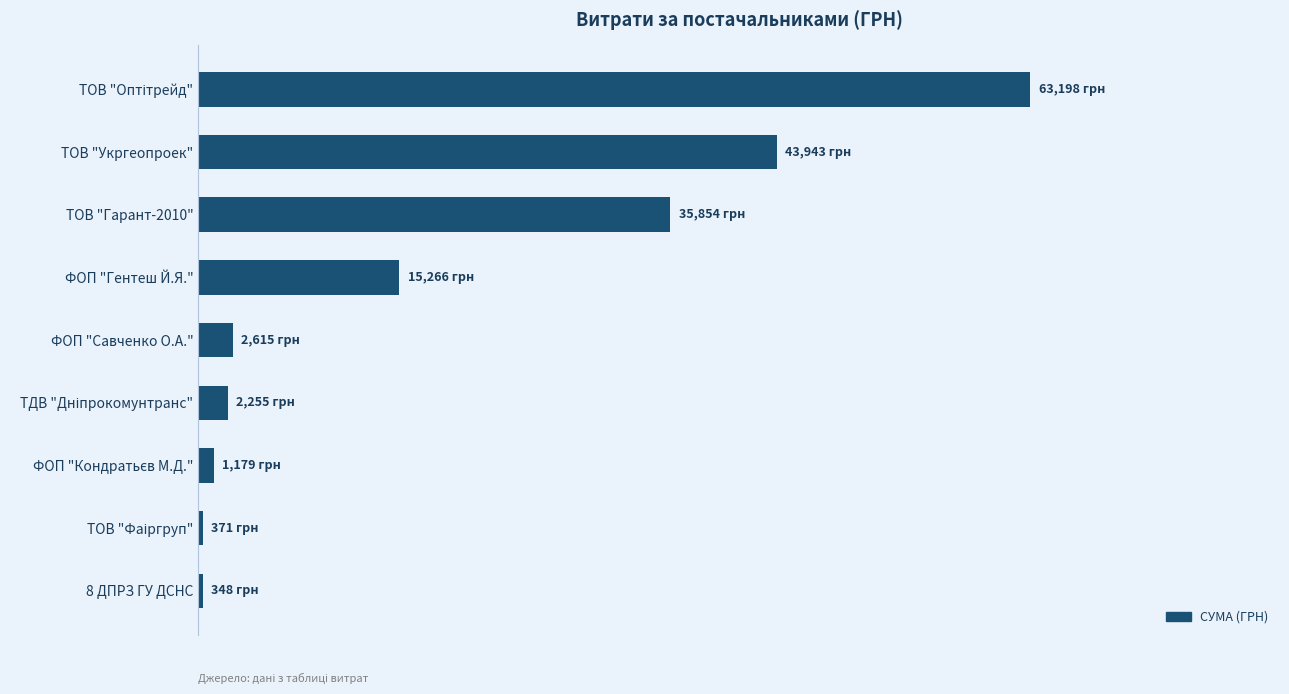

Does the chart contain any negative values?

No